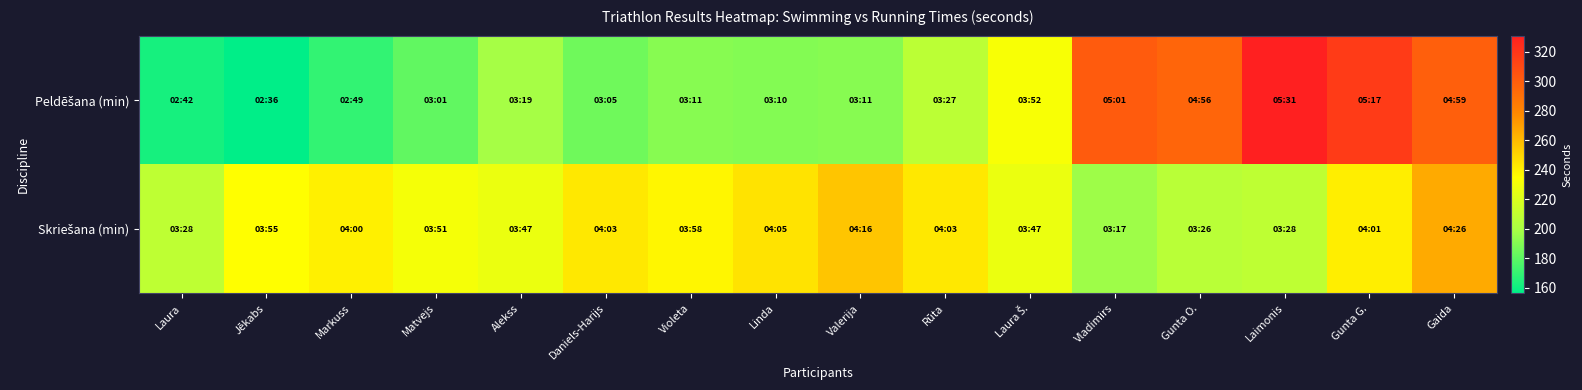

Which category has the highest value across all series?

Laimonis